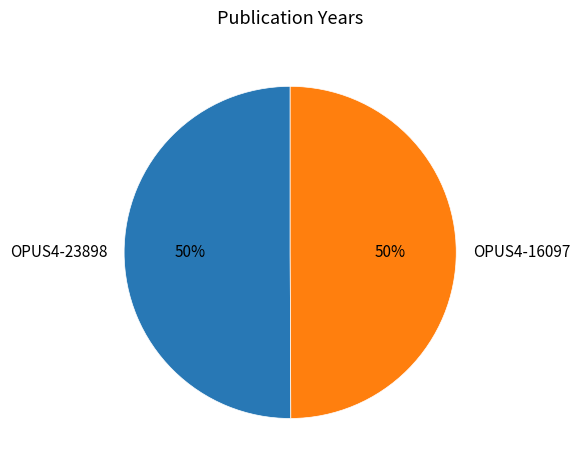

Approximately how many times larger is the value at OPUS4-16097 compared to OPUS4-23898?

1.0